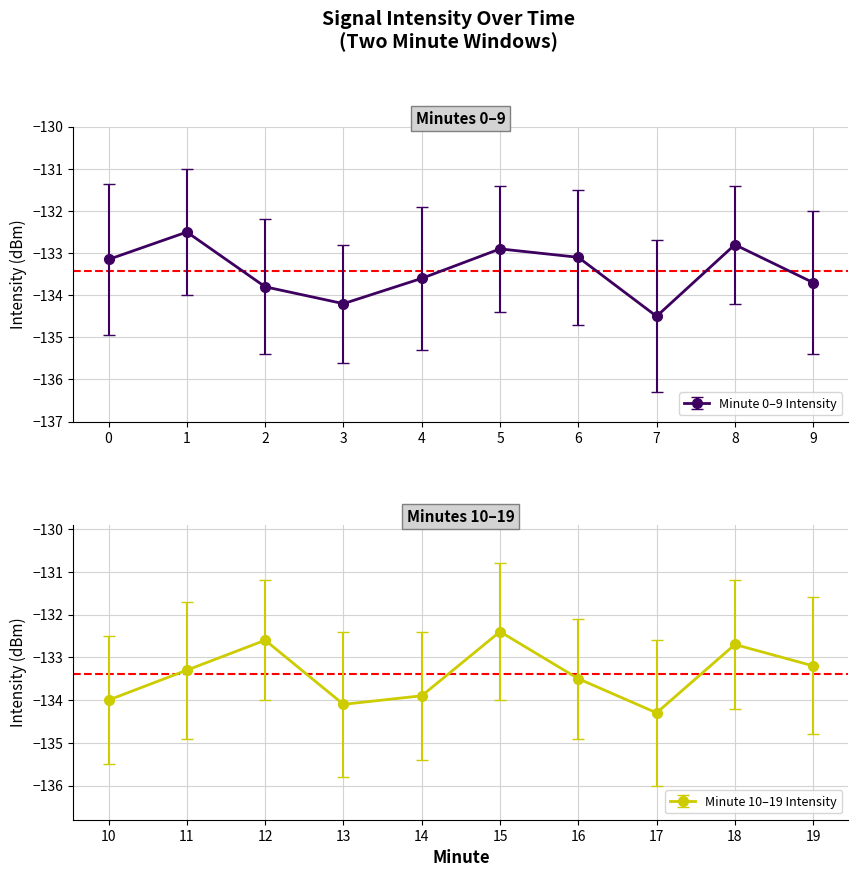

Where is the first local minimum for Minute 0–9 Intensity?

3